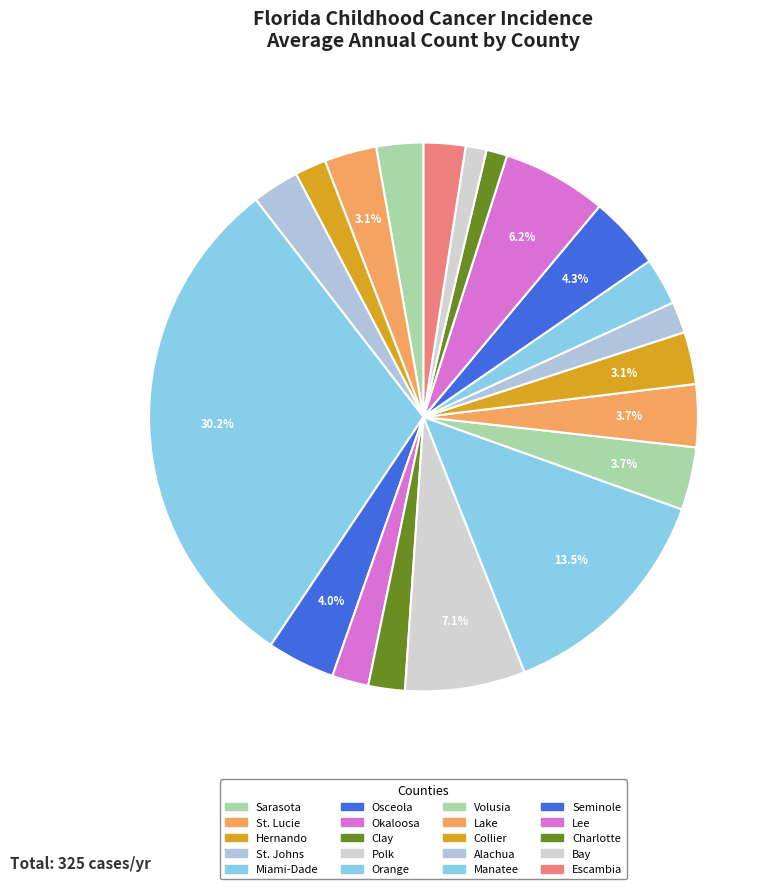

Which category has the biggest portion of the pie?

Miami-Dade